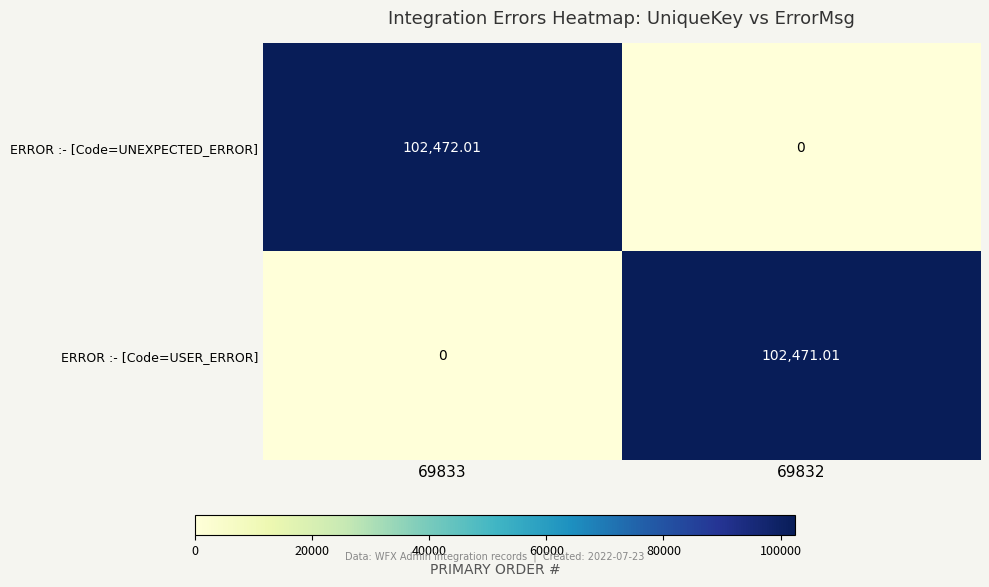

What is the greatest value displayed?

102472.0